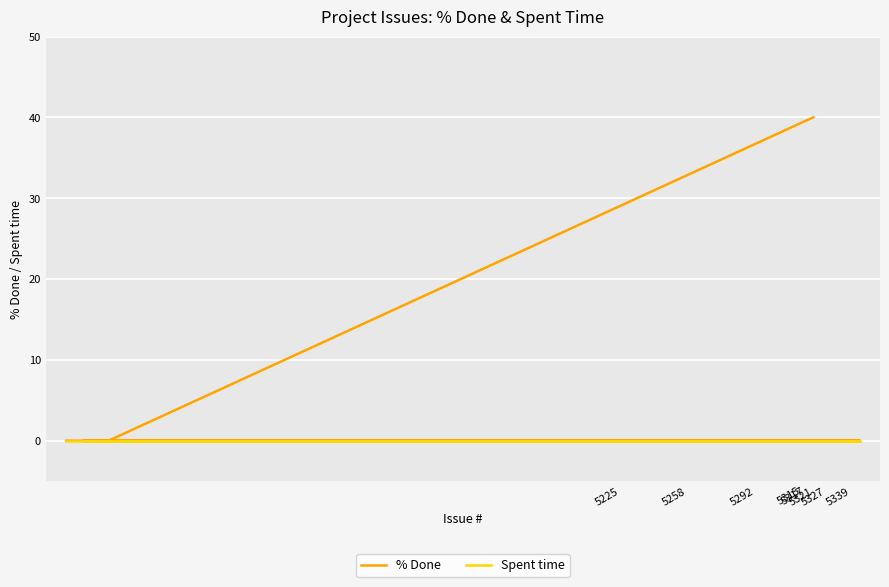

What is the maximum value shown in the chart?

40